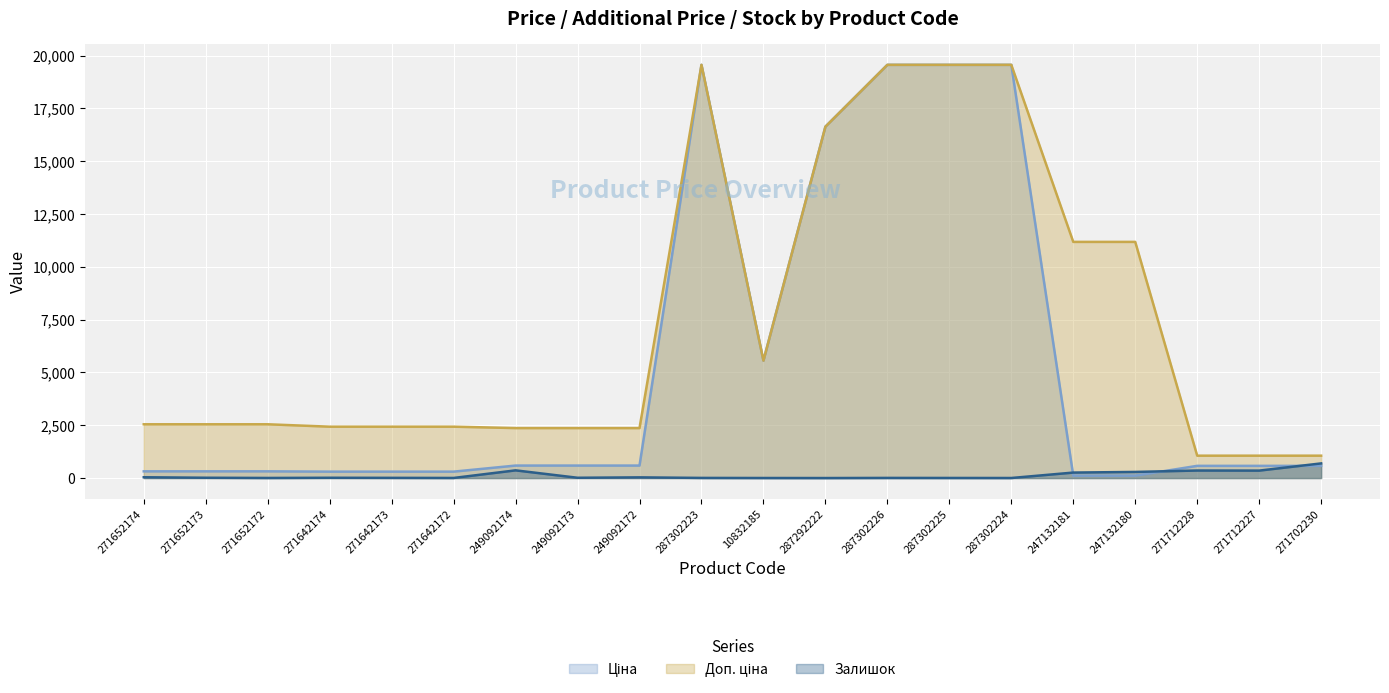

True or false: Залишок and Доп. ціна intersect in this chart.

False